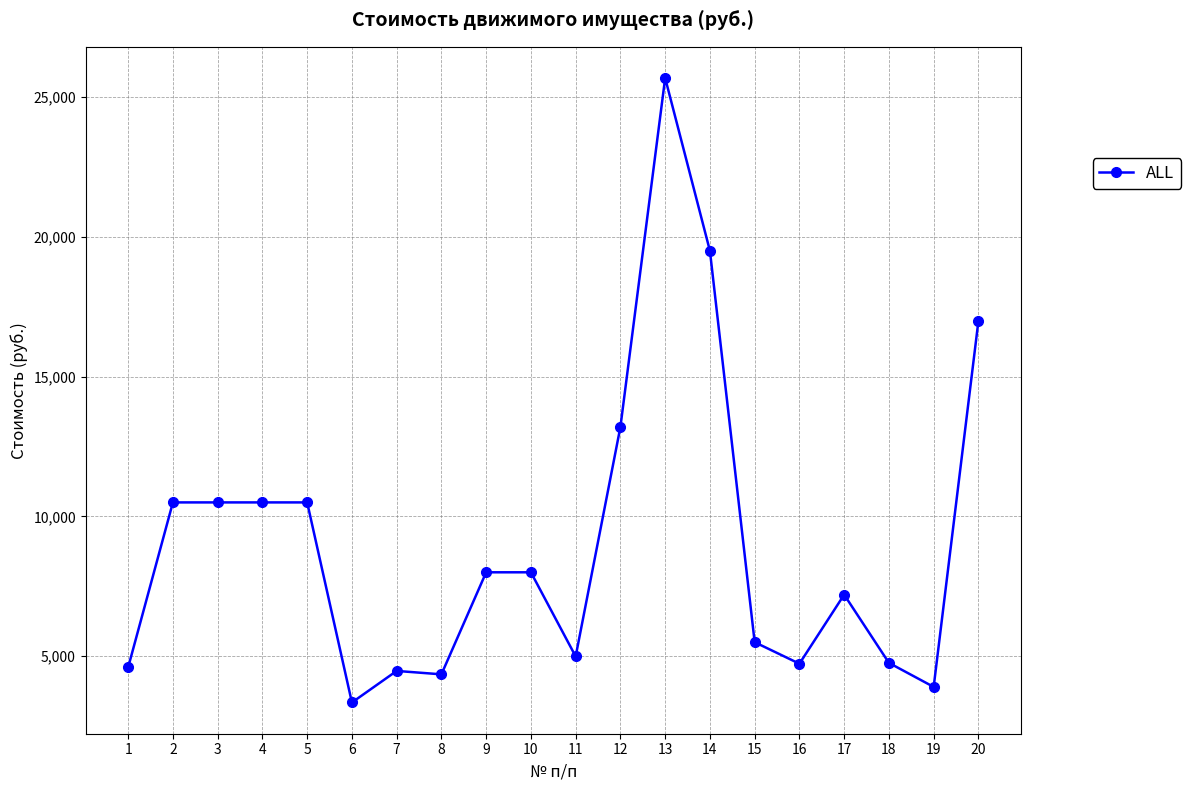

What is the difference between the maximum and second lowest values?

21780.0